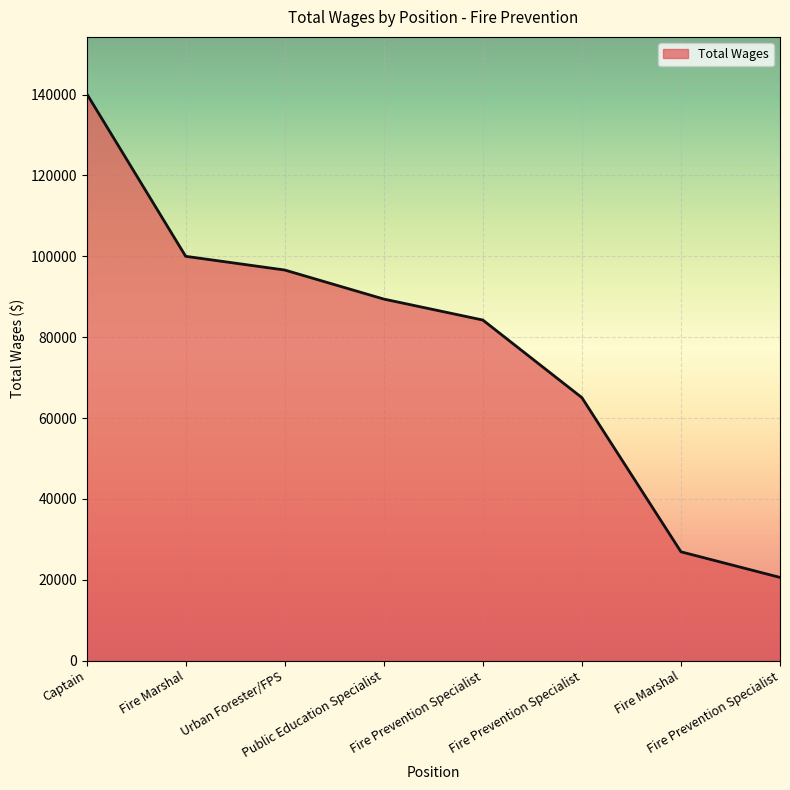

What is the label of the 1st point from the right?

Fire Prevention Specialist